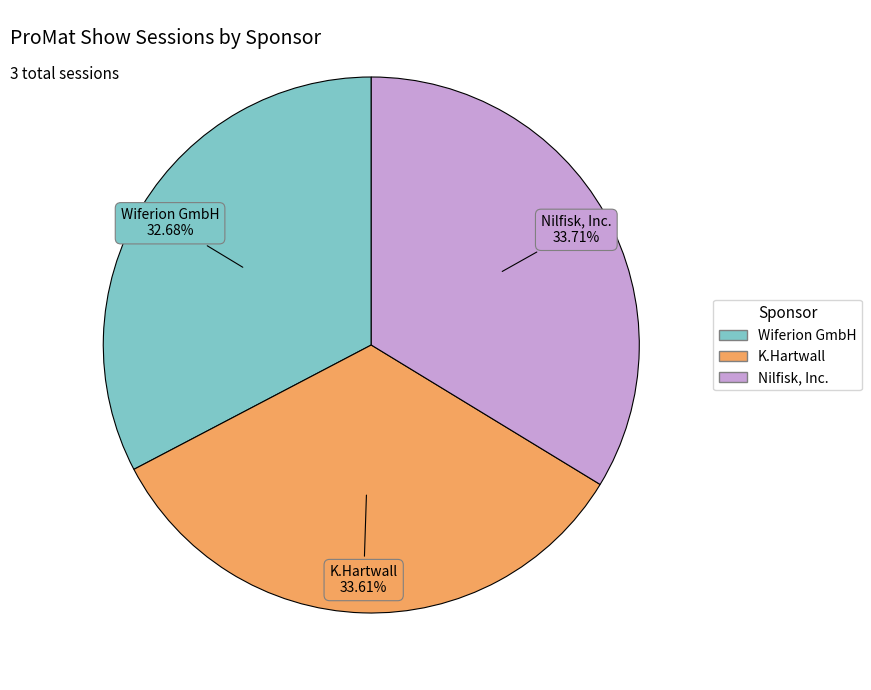

Between Wiferion GmbH and Nilfisk, Inc., which is larger?

Nilfisk, Inc.